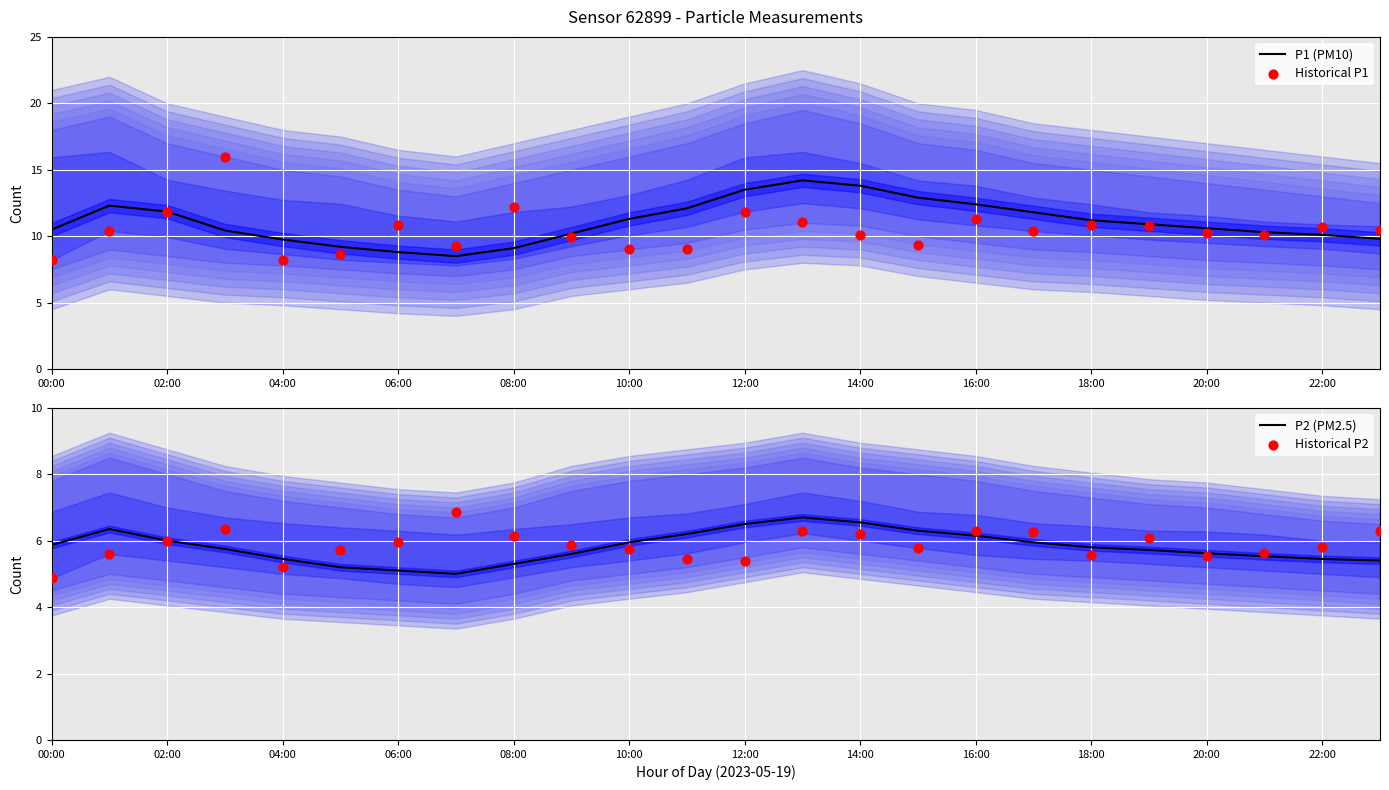

Which series has the widest spread of Y values?

Historical P1